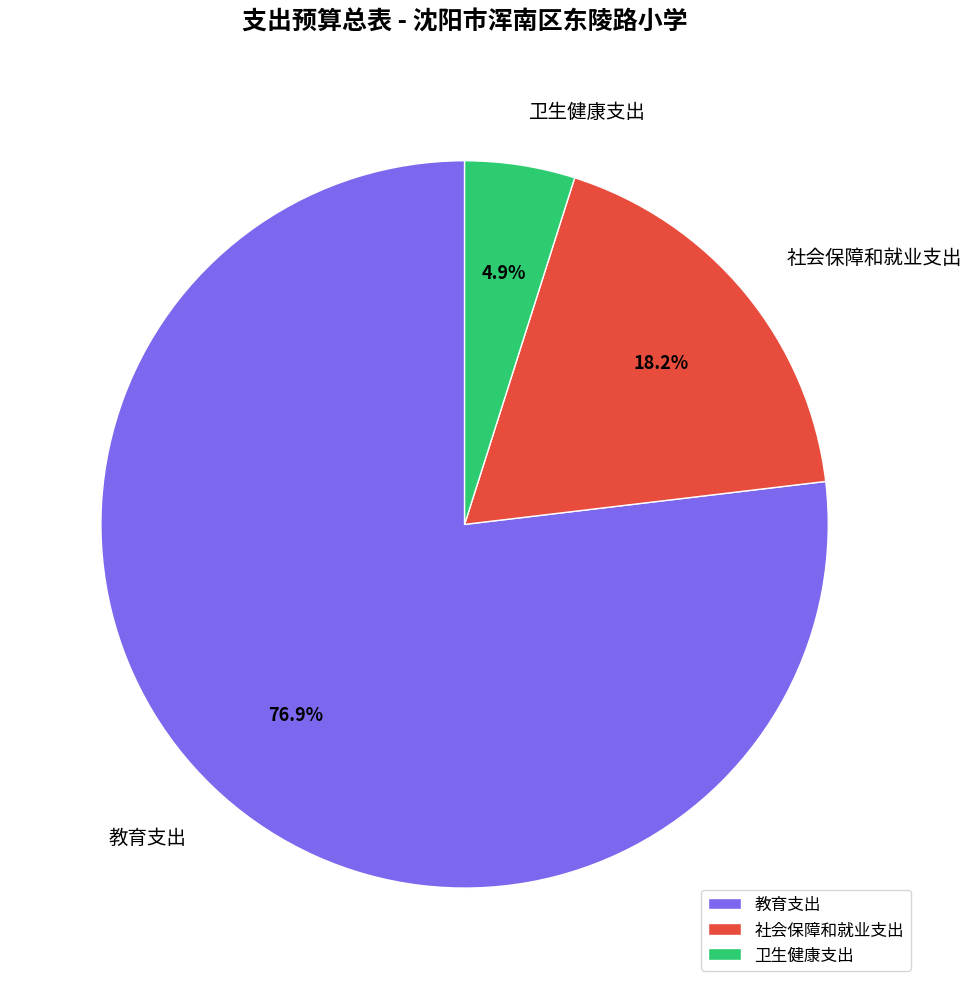

The 教育支出 slice represents 77% of the pie. True or false?

True